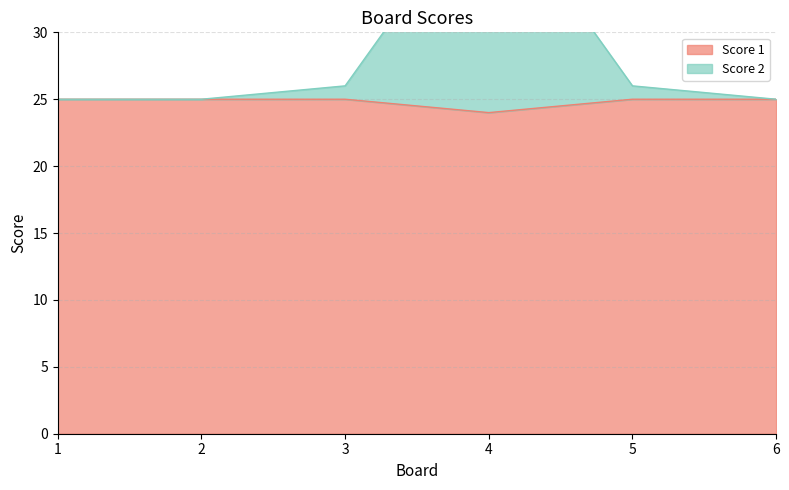

What is the maximum value shown in the chart?

41